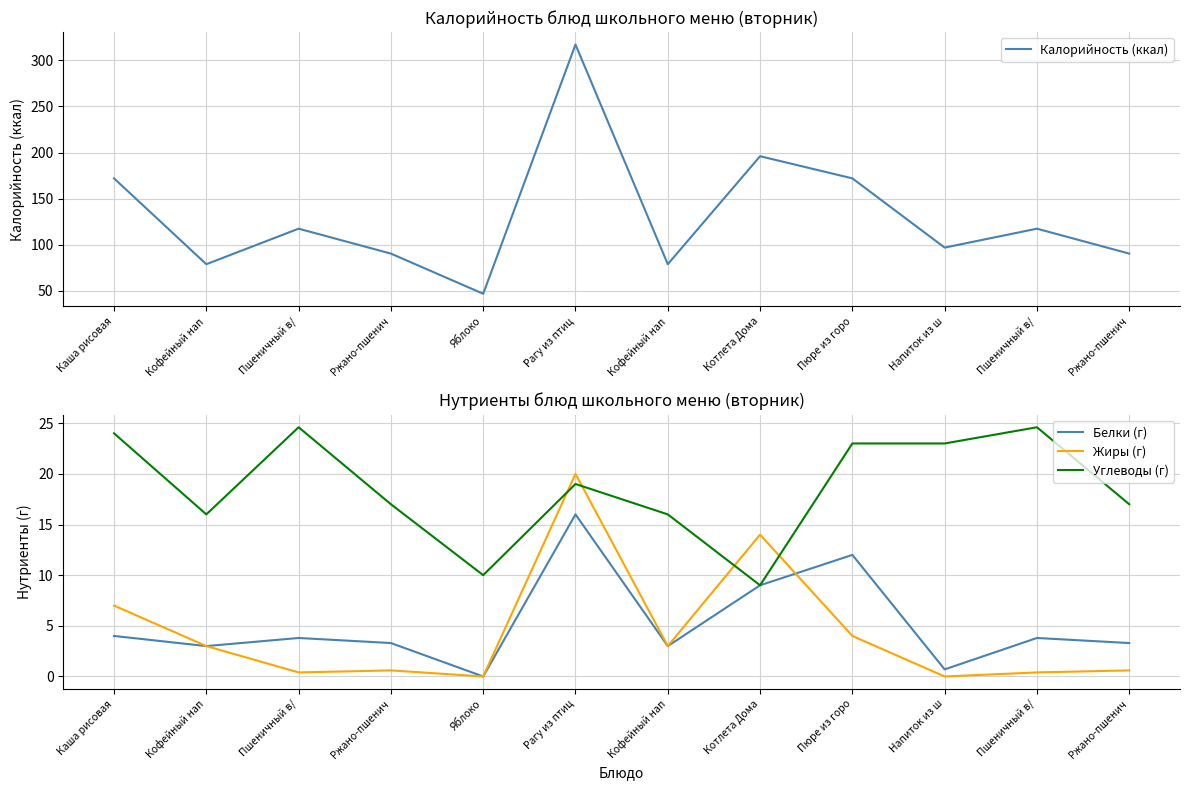

The value of Углеводы (г) at Ржано-пшенич is 17.0. True or false?

True